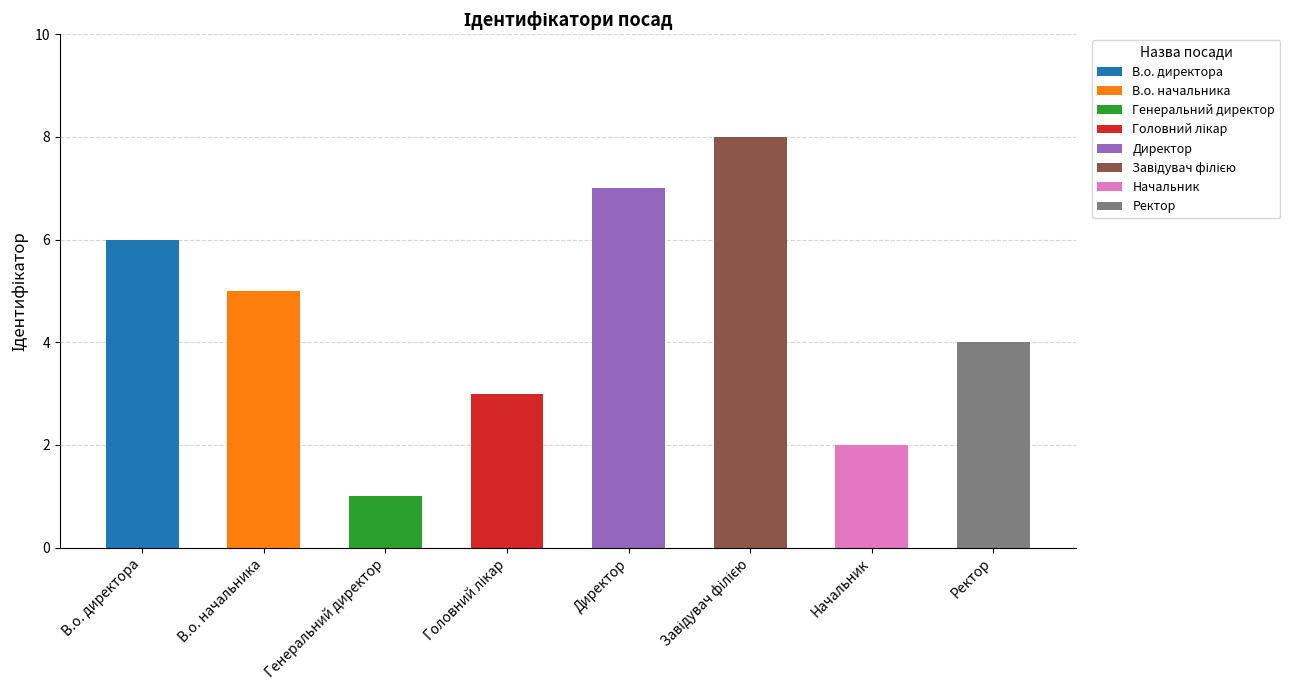

Reading left to right, extract all data points from this chart.

В.о. директора=6	В.о. начальника=5	Генеральний директор=1	Головний лікар=3	Директор=7	Завідувач філією=8	Начальник=2	Ректор=4